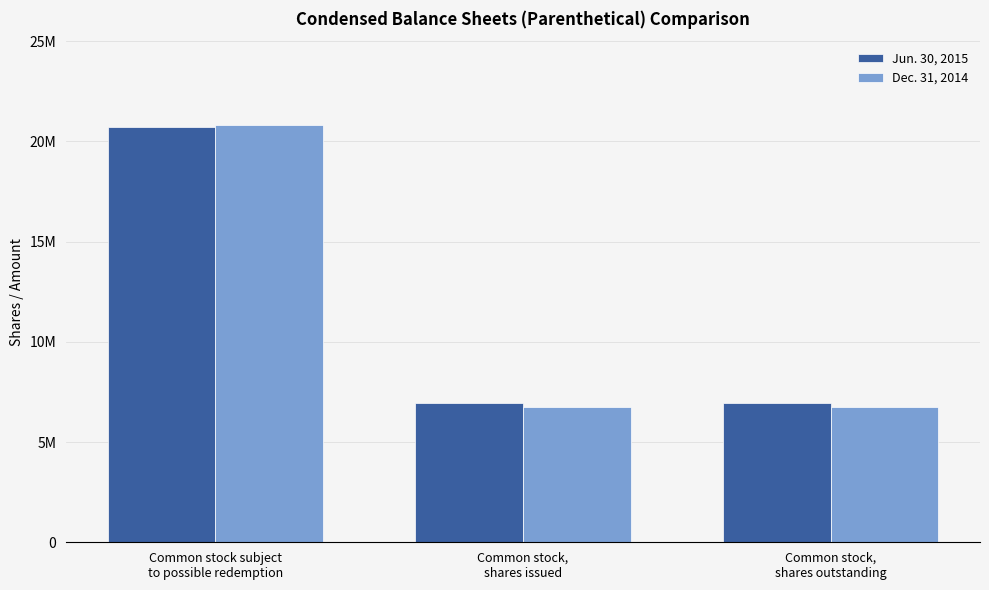

Rank the categories by Jun. 30, 2015 value from lowest to highest.

Common stock,
shares issued, Common stock,
shares outstanding, Common stock subject
to possible redemption